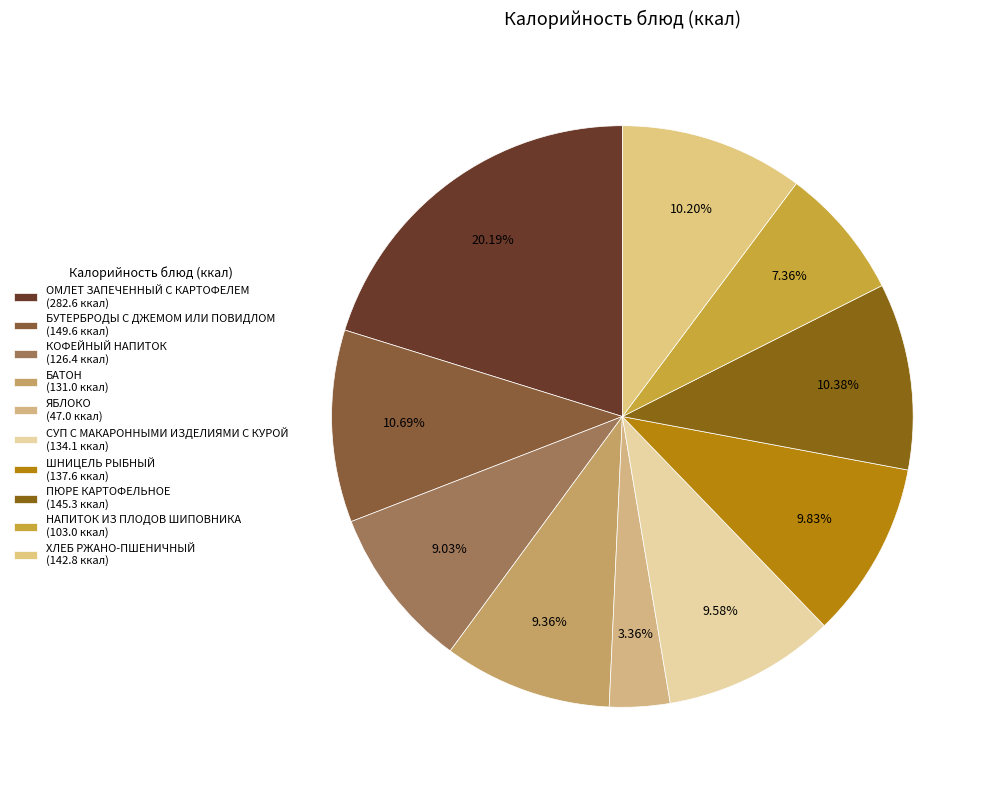

Which slice is the smallest?

ЯБЛОКО